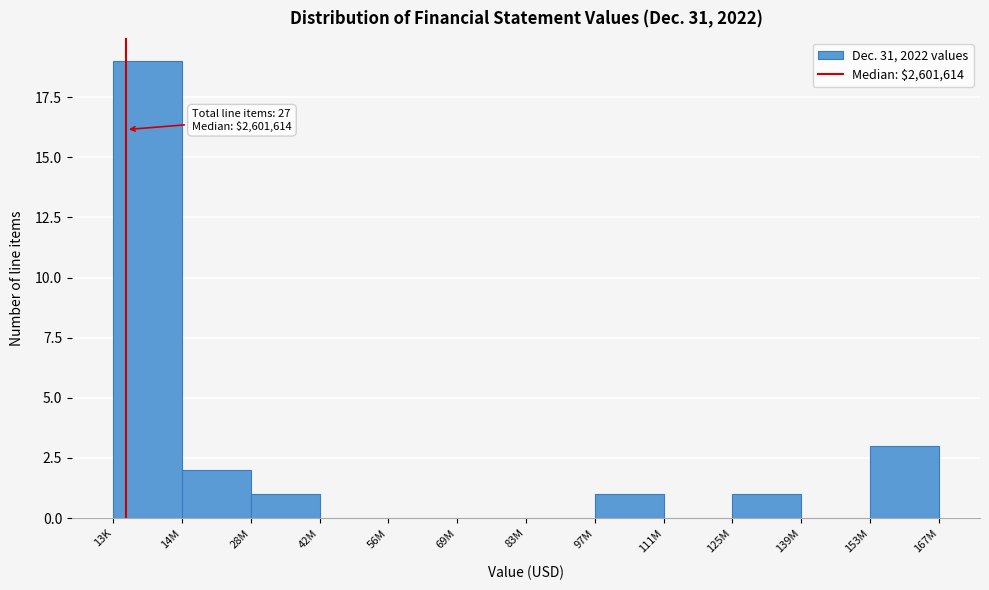

Reading right to left, transcribe all the data shown in this chart.

153M=3	139M=0	125M=1	111M=0	97M=1	83M=0	69M=0	56M=0	42M=0	28M=1	14M=2	13K=19